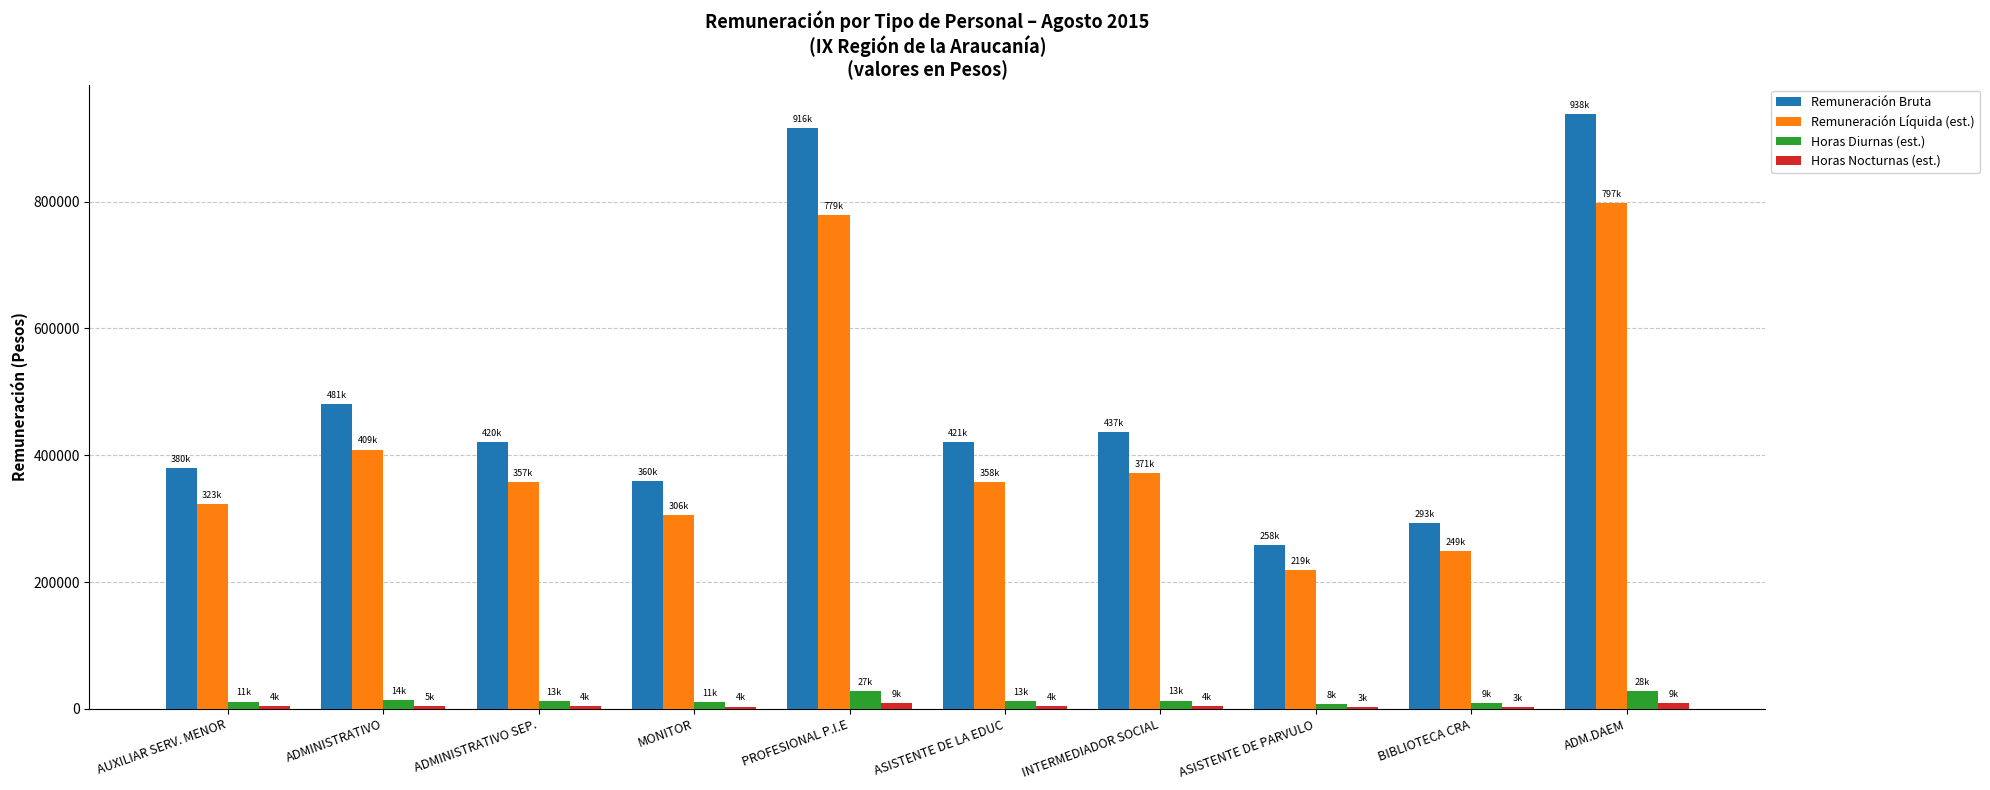

At which category is the sum across all series the highest?

ADM.DAEM